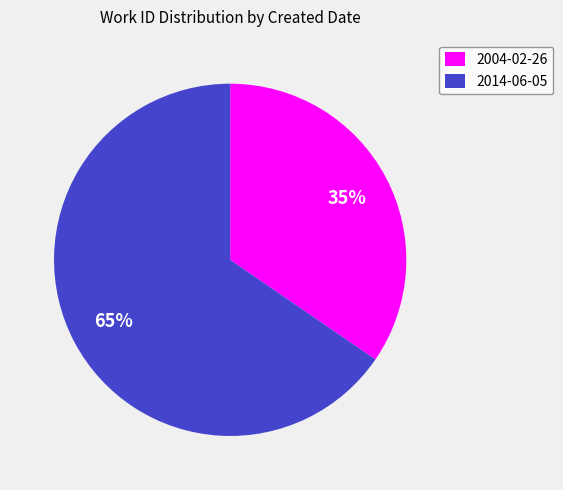

Count the number of slices in the pie.

2